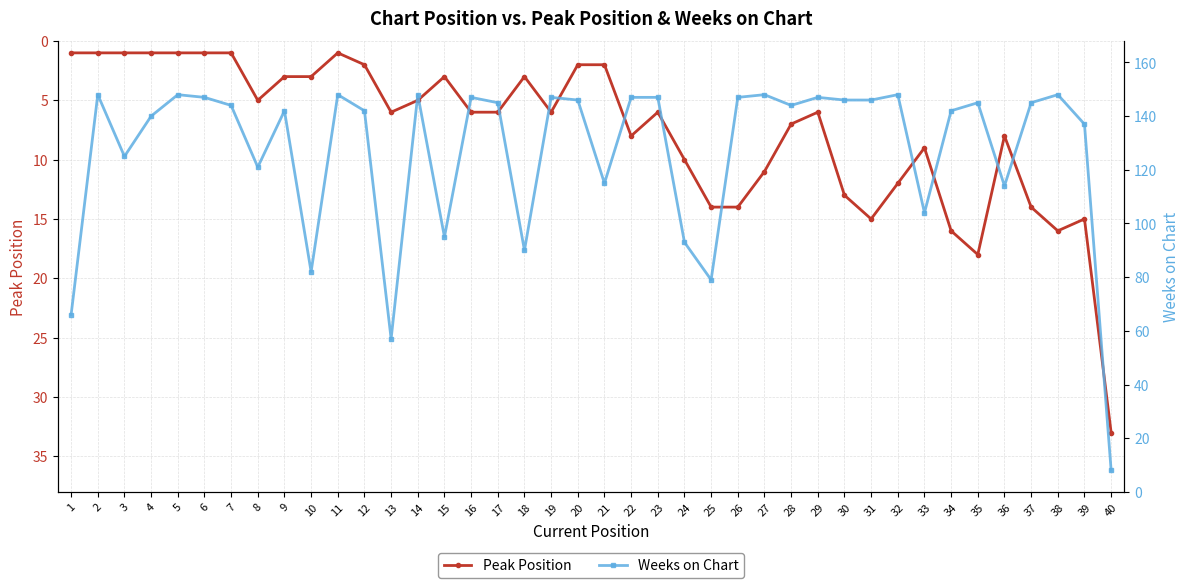

Reading right to left, what are all the values shown in this chart?

Peak Position: 33	15	16	14	8	18	16	9	12	15	13	6	7	11	14	14	10	6	8	2	2	6	3	6	6	3	5	6	2	1	3	3	5	1	1	1	1	1	1	1
Weeks on Chart: 8	137	148	145	114	145	142	104	148	146	146	147	144	148	147	79	93	147	147	115	146	147	90	145	147	95	148	57	142	148	82	142	121	144	147	148	140	125	148	66